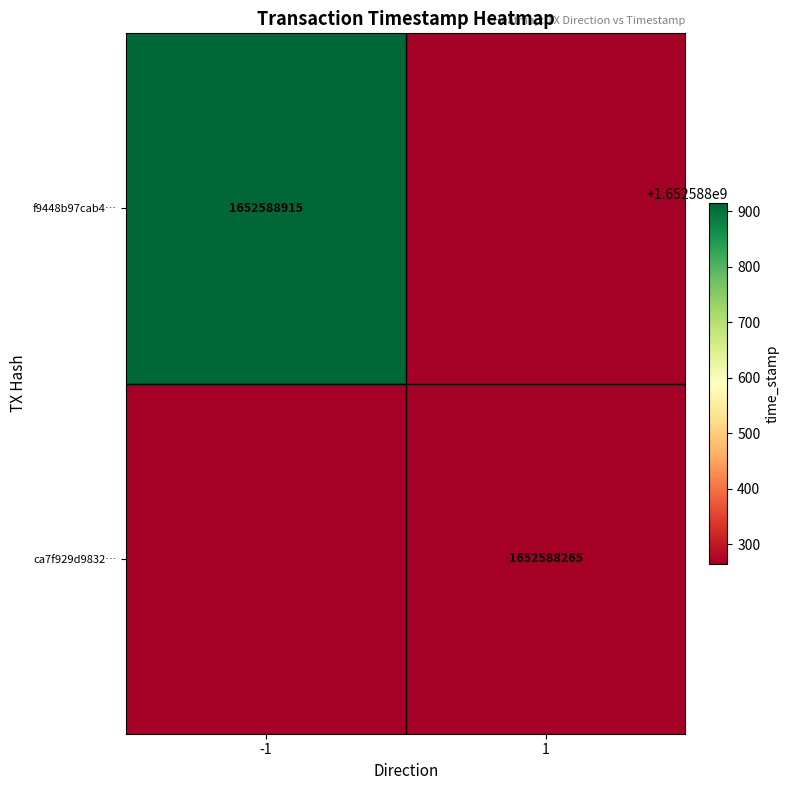

True or false: f9448b97cab48e2288645b7c683cb2feb583cd0 has a value of 2219012171 at 1.

False